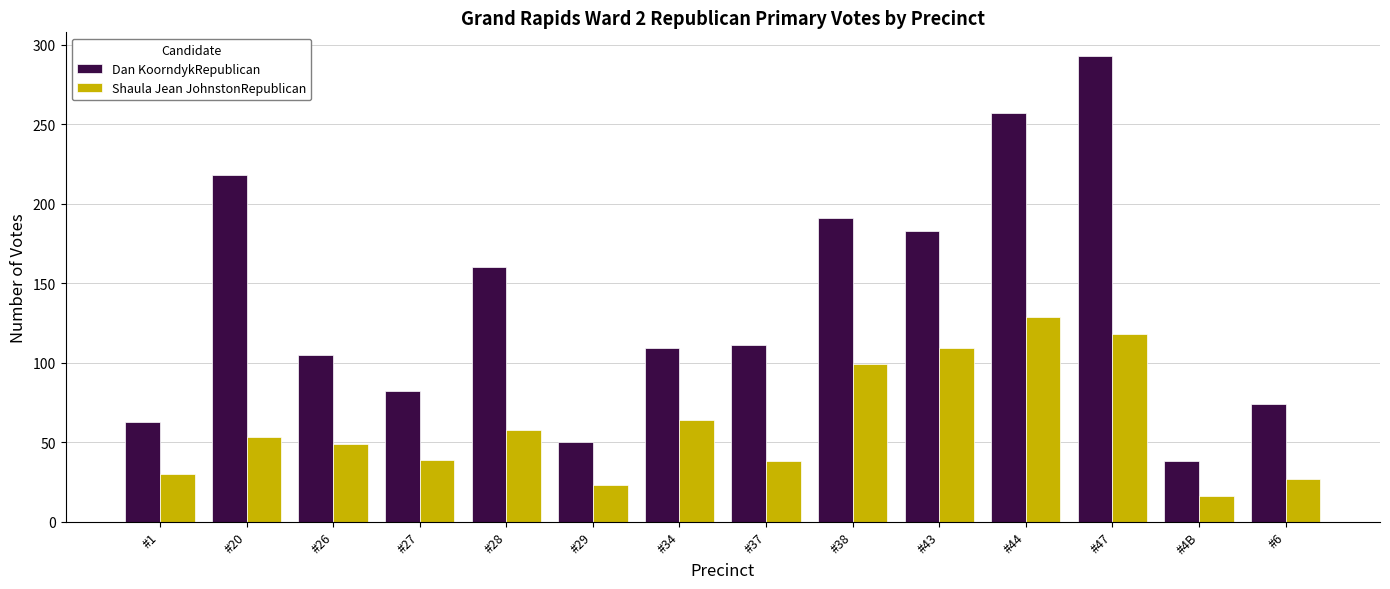

Are the bars horizontal?

No